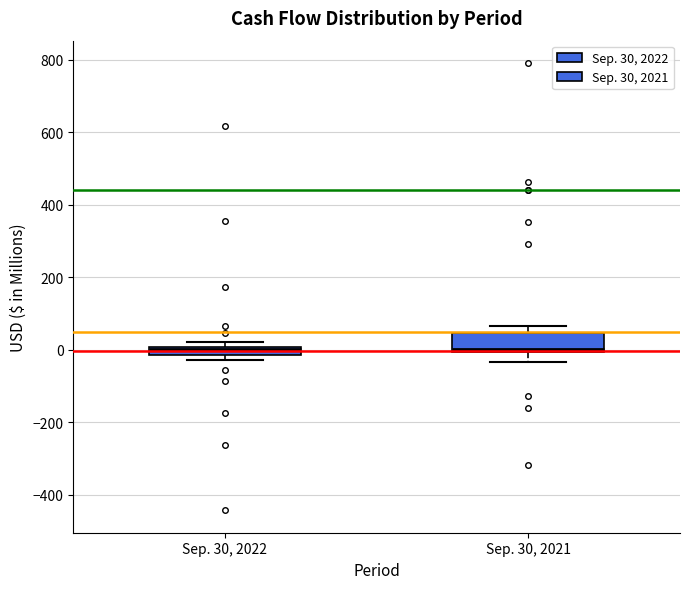

Comparing the boxes themselves (not the whiskers), which one is the tallest?

Sep. 30, 2021